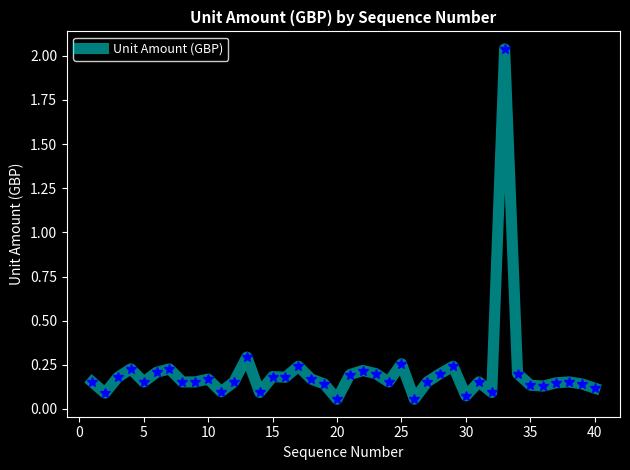

Does the chart have visible grid lines?

No